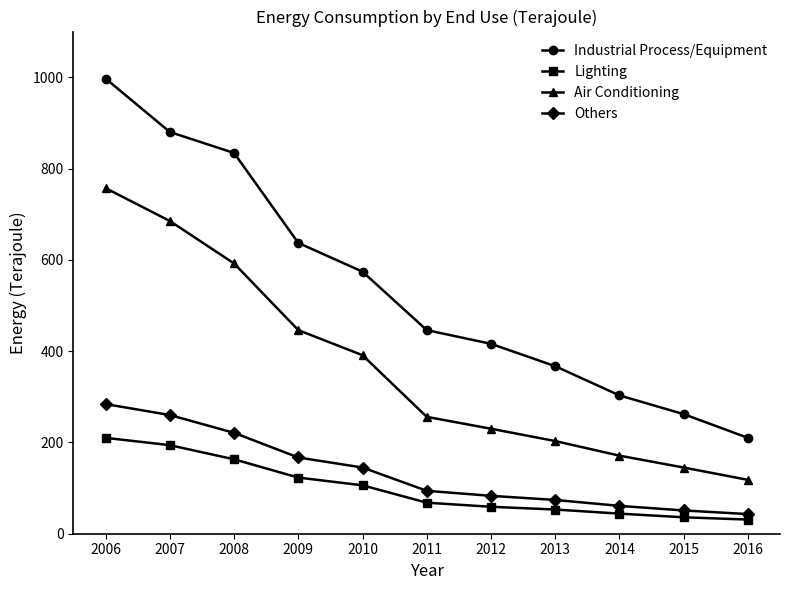

What is the minimum value for Air Conditioning?

118